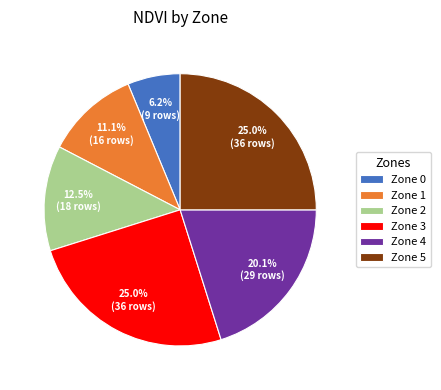

Count the number of slices in the pie.

6